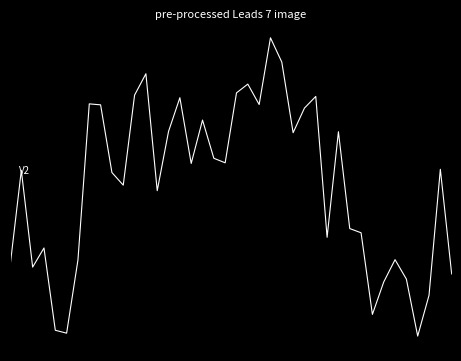

What is the maximum value shown in the chart?

1.7